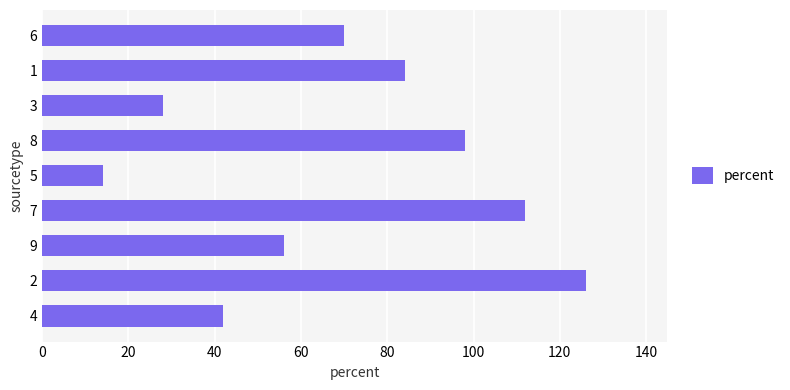

The value at 6 is 70. True or false?

True